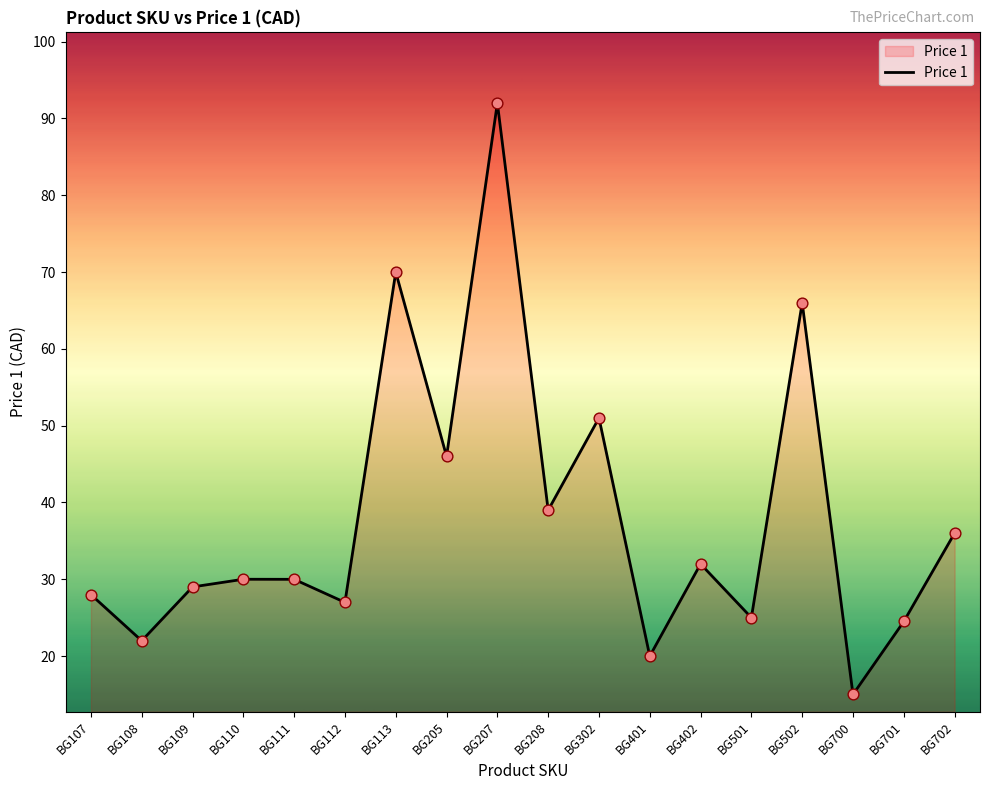

What is the change in value from BG111 to BG302?

+21.0